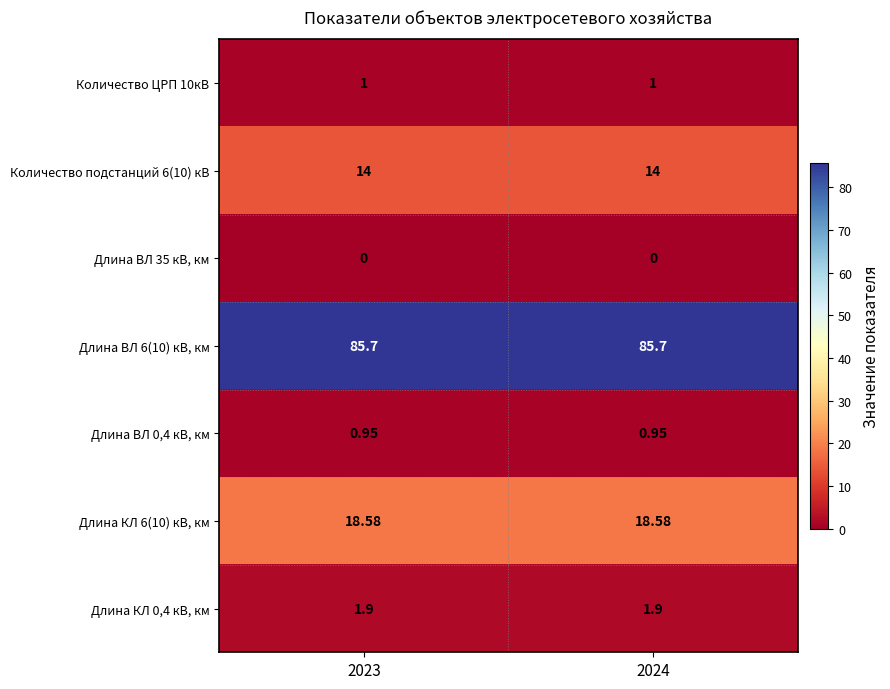

Is the value of Количество ЦРП 10кВ at 2024 greater than the value of Длина КЛ 6(10) кВ, км at 2024?

No